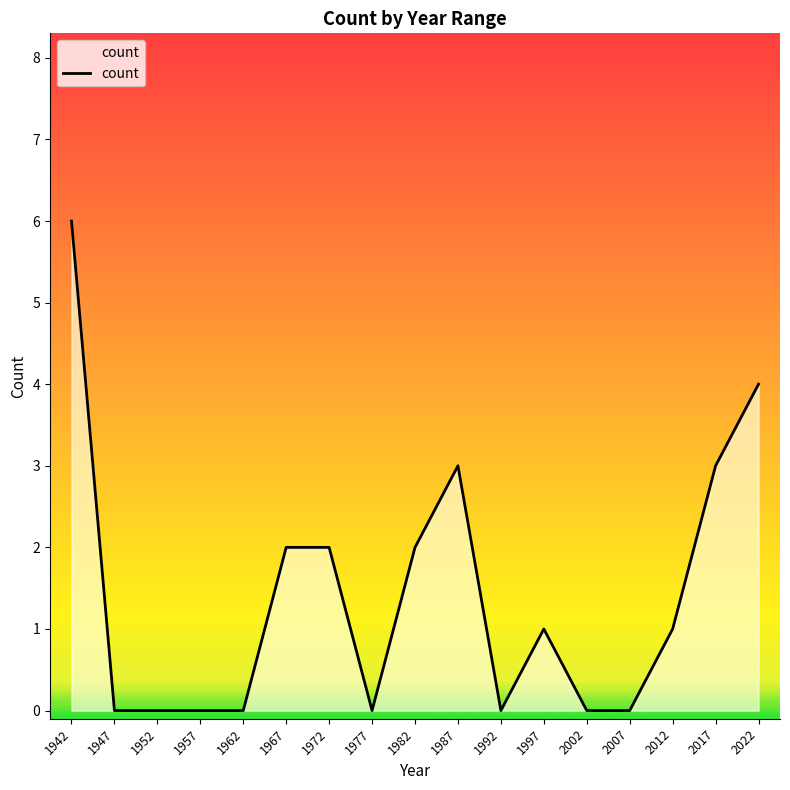

Where does the data first go above 1?

1942